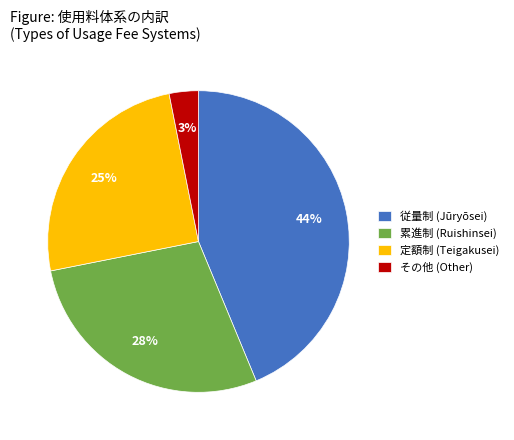

Is it true that 従量制 (Jūryōsei) is 44% of the pie?

True